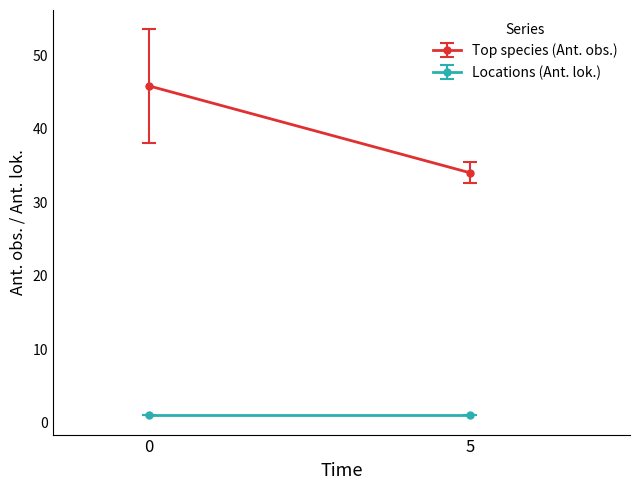

Rank the series by their average value, from lowest to highest.

Locations (Ant. lok.), Top species (Ant. obs.)